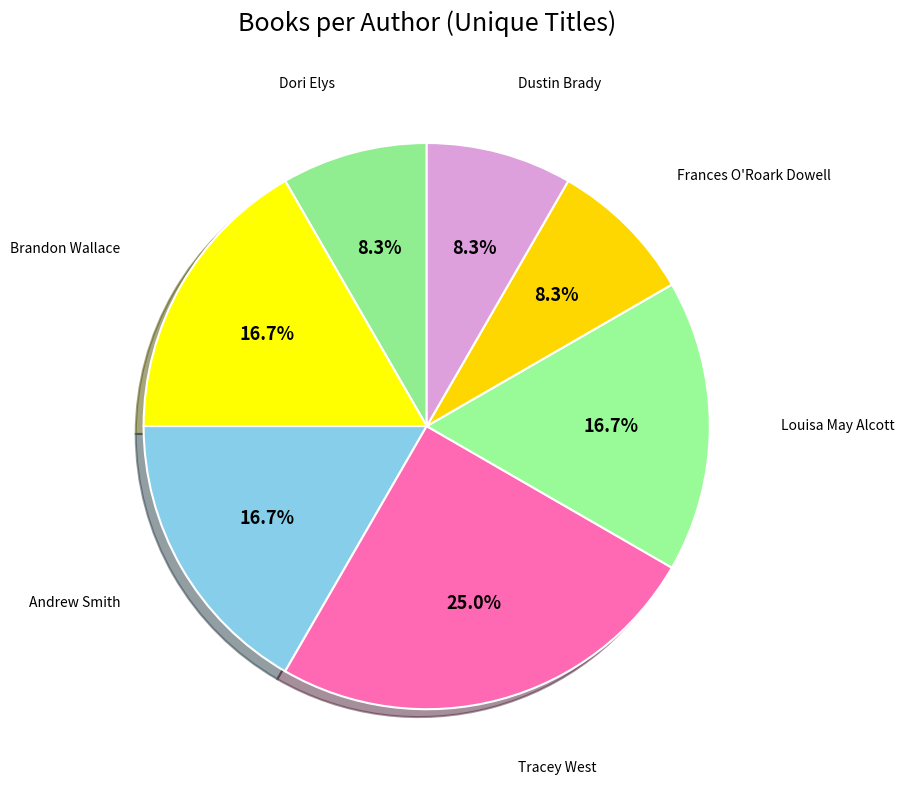

Is the sum of Frances O'Roark Dowell and Tracey West greater than half?

No